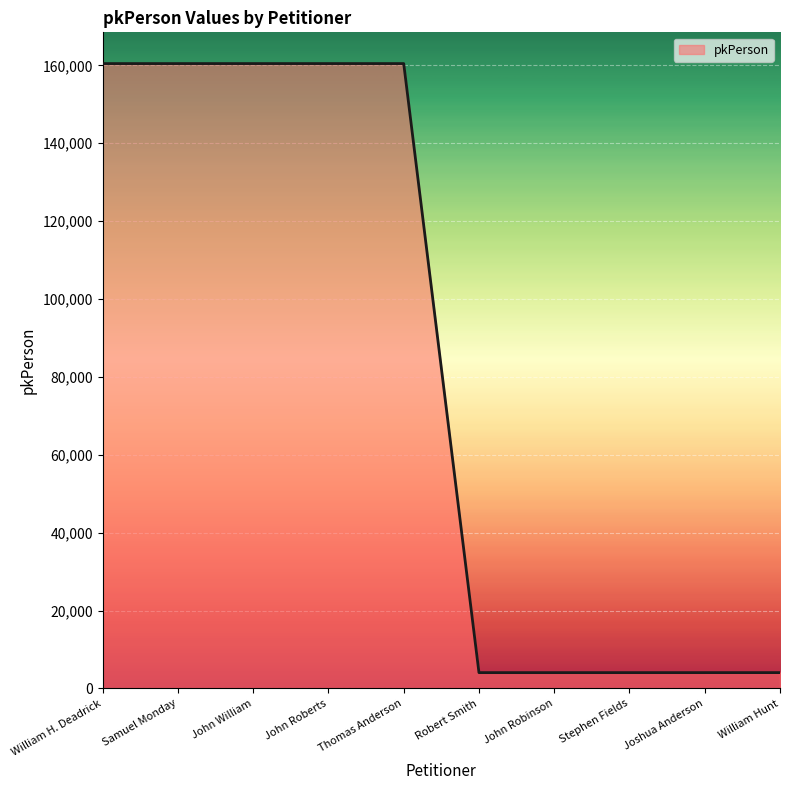

Does the chart have visible grid lines?

Yes